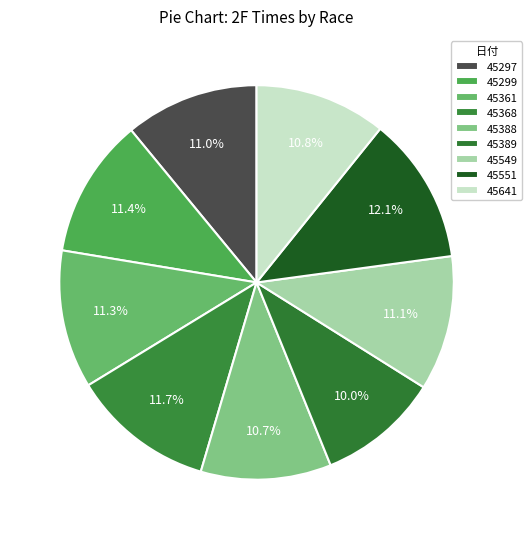

How many segments does this pie chart have?

9